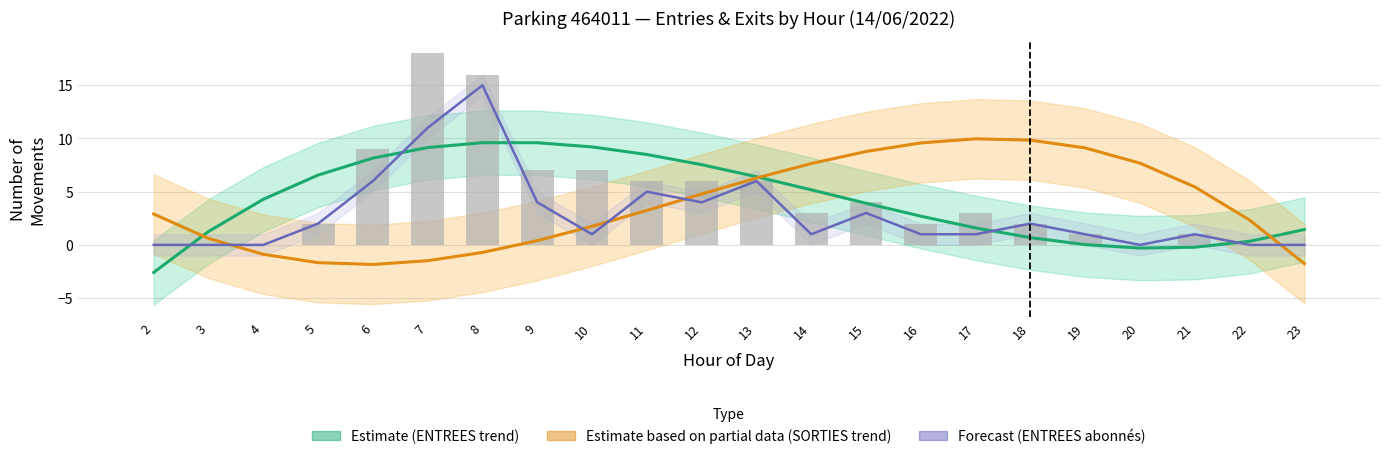

What is the difference between the maximum and minimum values in the SORTIES (Estimate based on partial data) series?

11.8